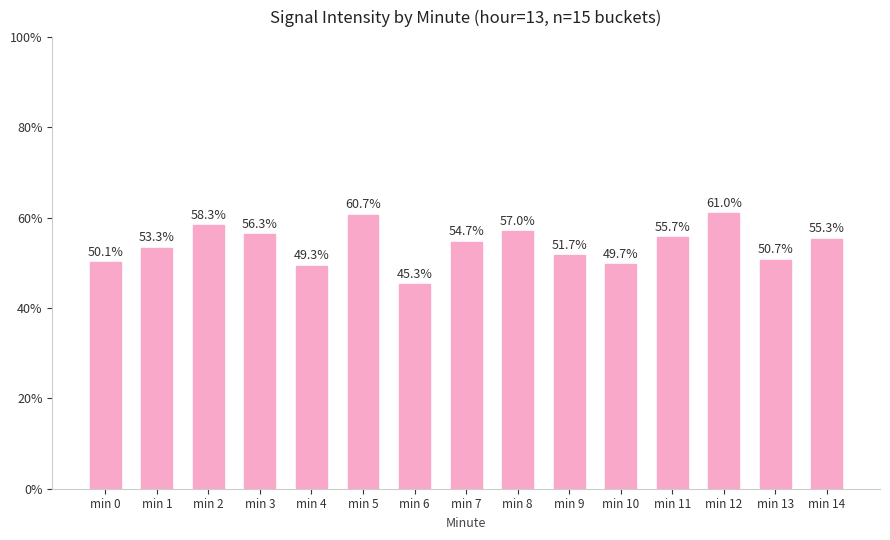

What is the maximum value shown in the chart?

61.0